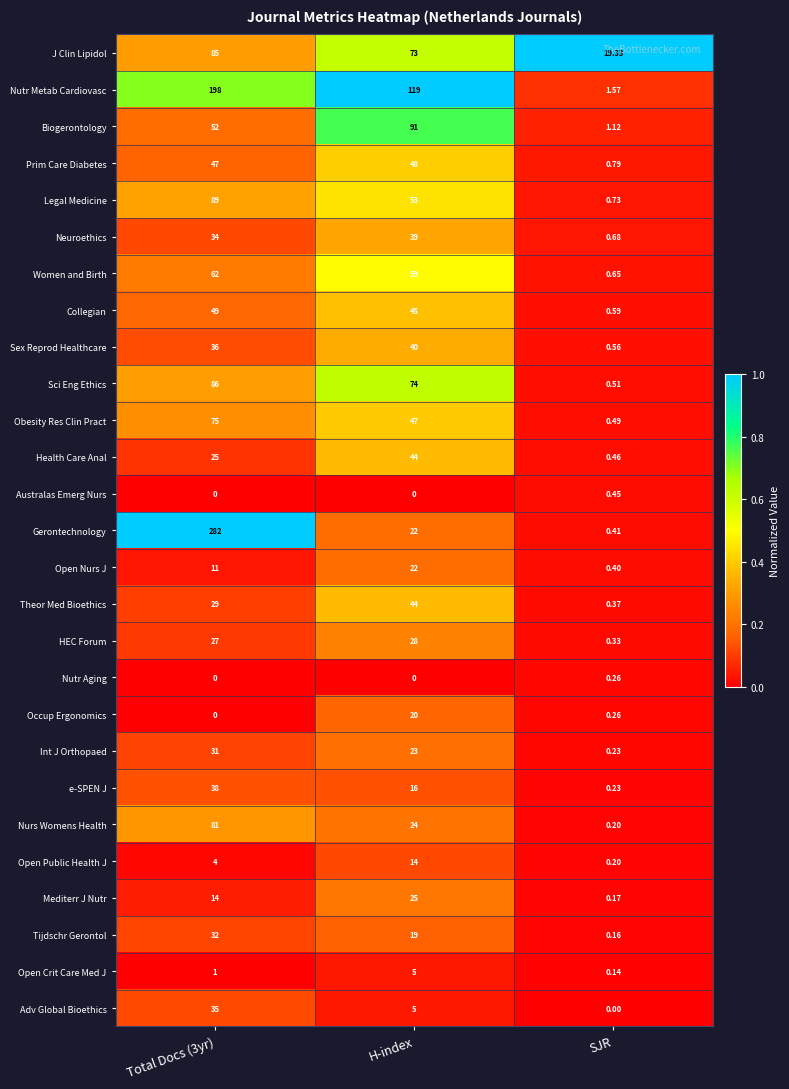

Where is Women and Birth nearest to the value 31?

H-index